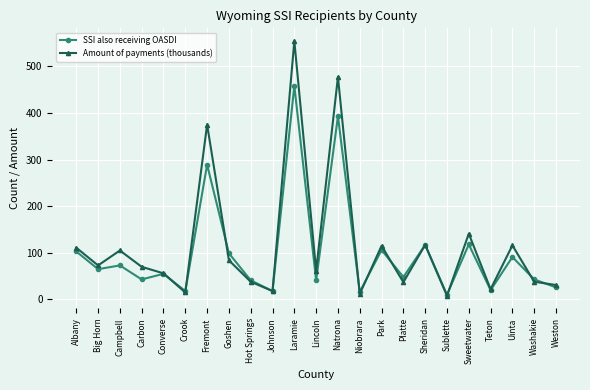

True or false: SSI also receiving OASDI has a value of 281 at Laramie.

False